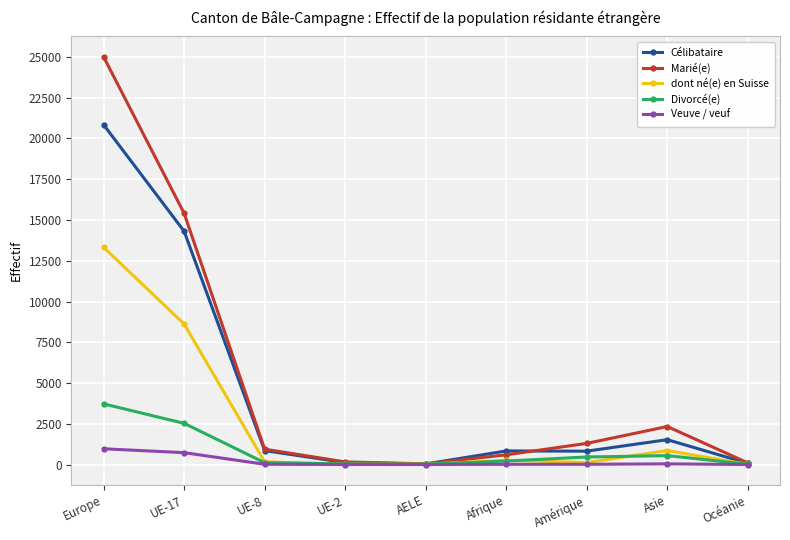

What is the label of the 8th point from the right?

UE-17